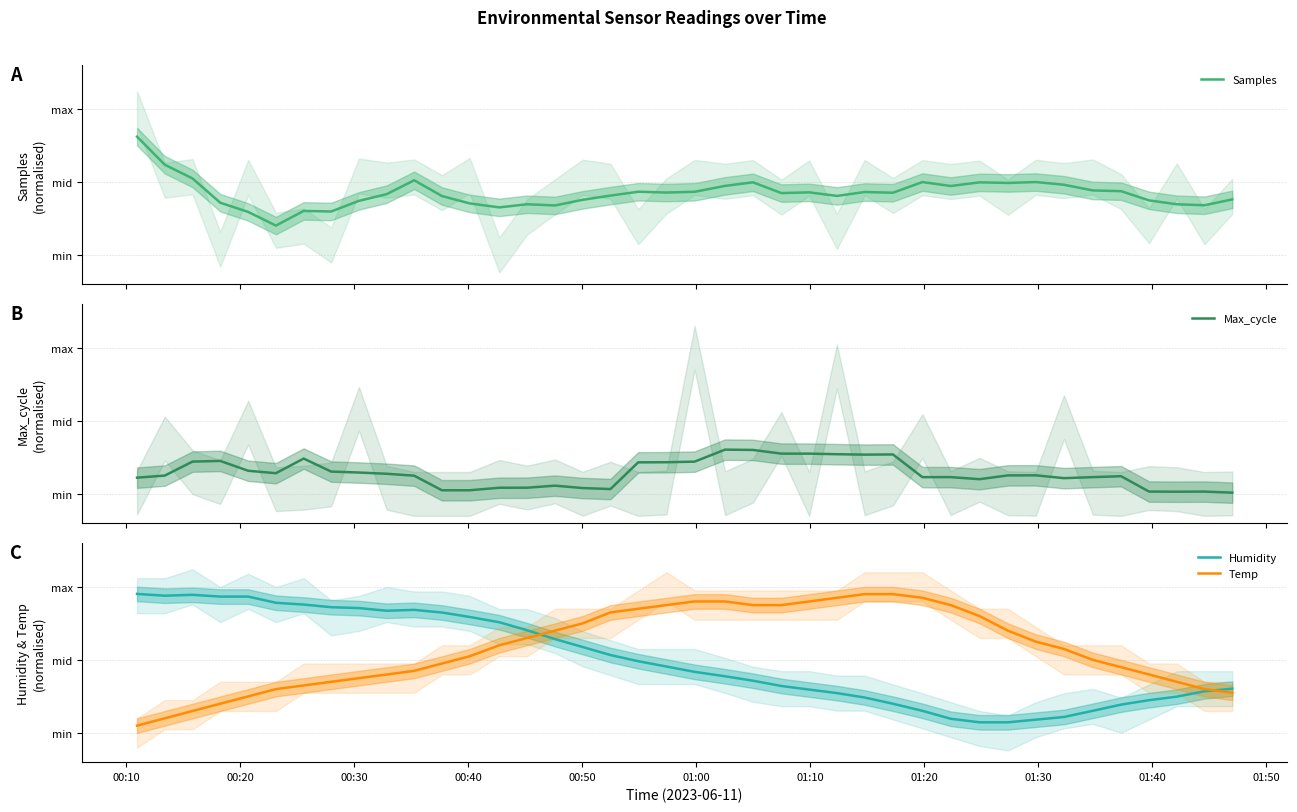

Where do Temp and Max_cycle first cross each other?

00:40 and 00:50